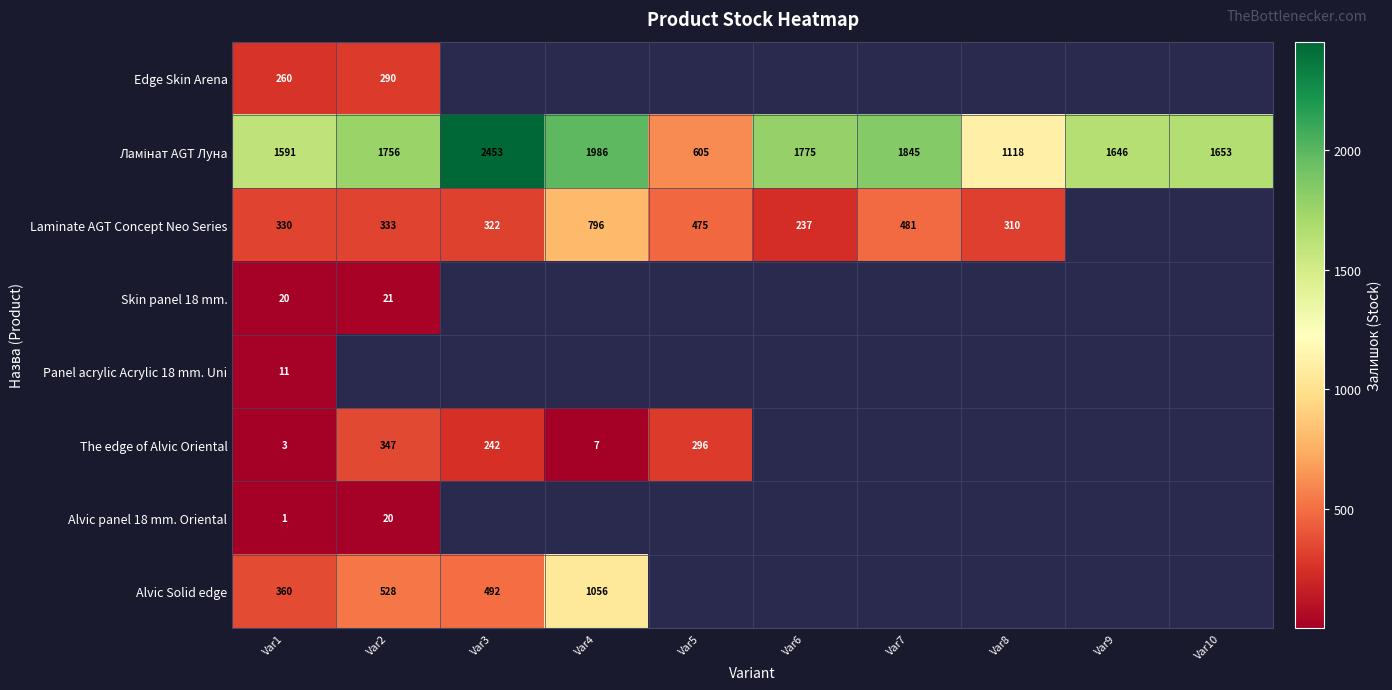

At which category does the chart reach its minimum across all series?

Var1